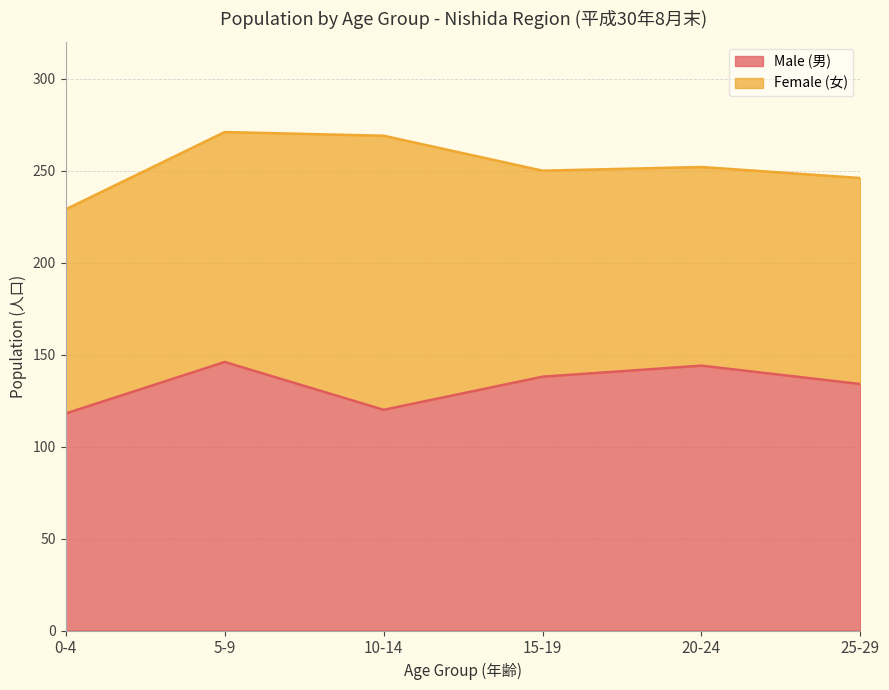

Which category has the highest value across all series?

5-9